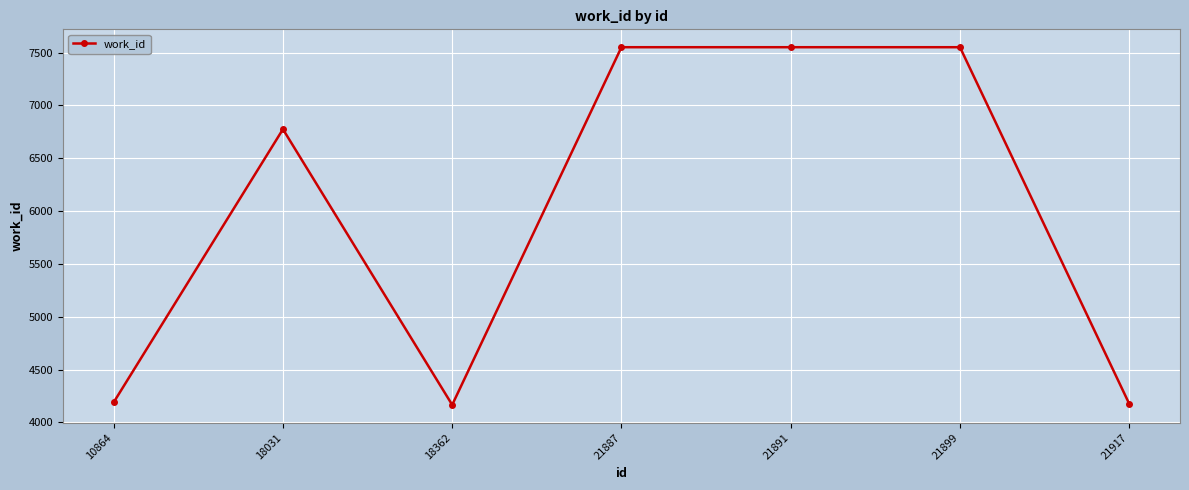

True or false: the data shows 7551 at 21891.

True